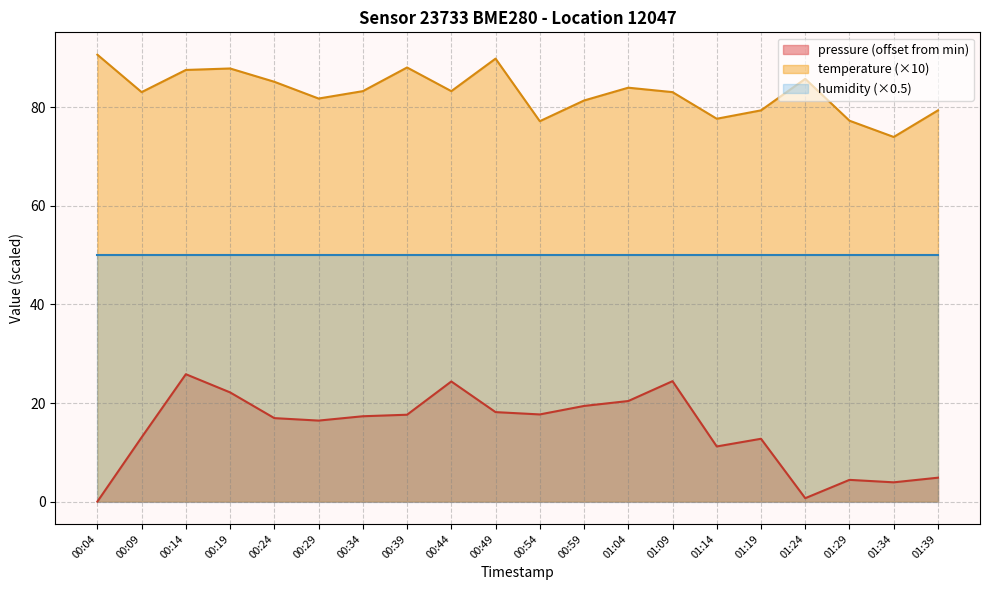

Rank the series at 01:14 from highest to lowest value.

temperature (×10), humidity (×0.5), pressure (offset from min)